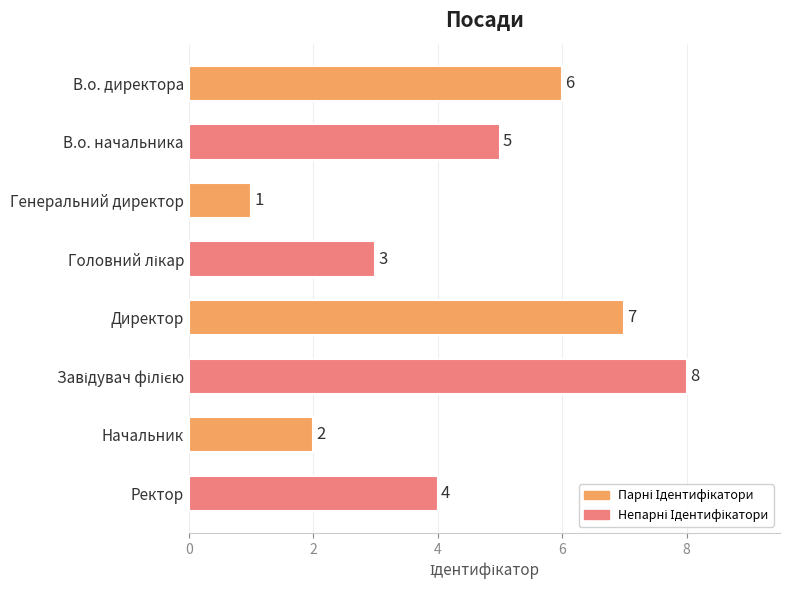

What position from the top is Ректор?

8